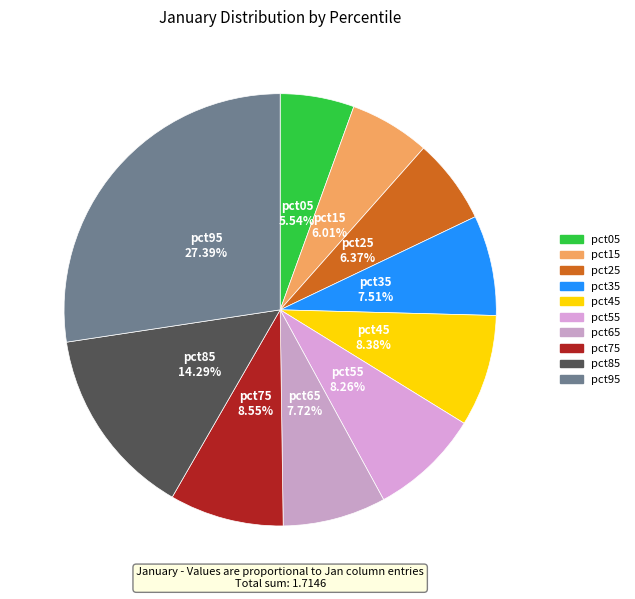

Is there a majority slice in this chart?

No